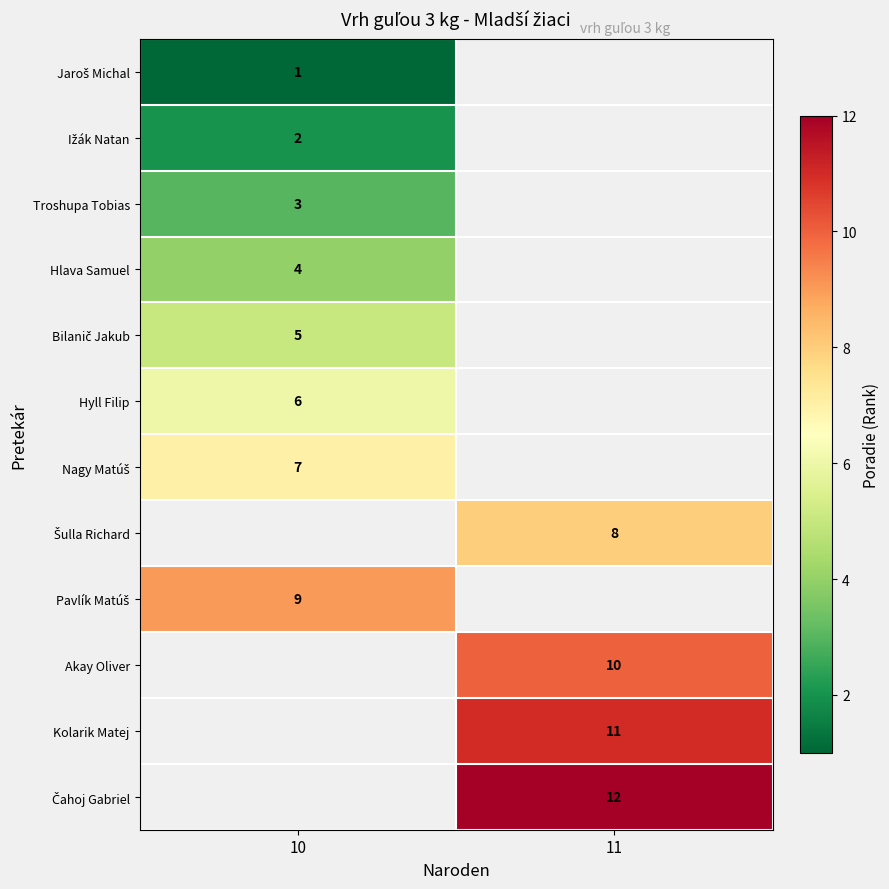

Is it true that Kolarik Matej equals 20 at 11?

False